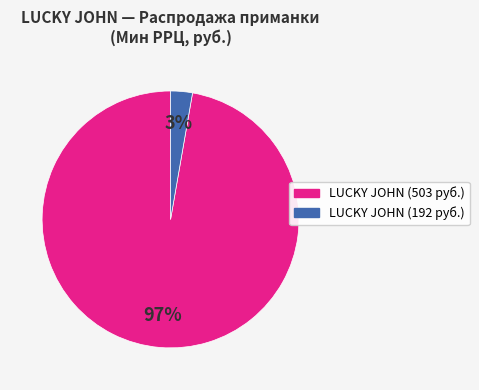

Does any single category account for the majority?

Yes